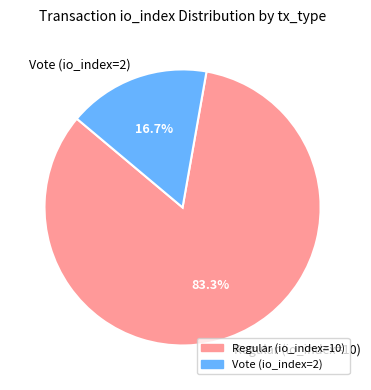

What is the total percentage of Vote (io_index=2) and Regular (io_index=10)?

100.0%